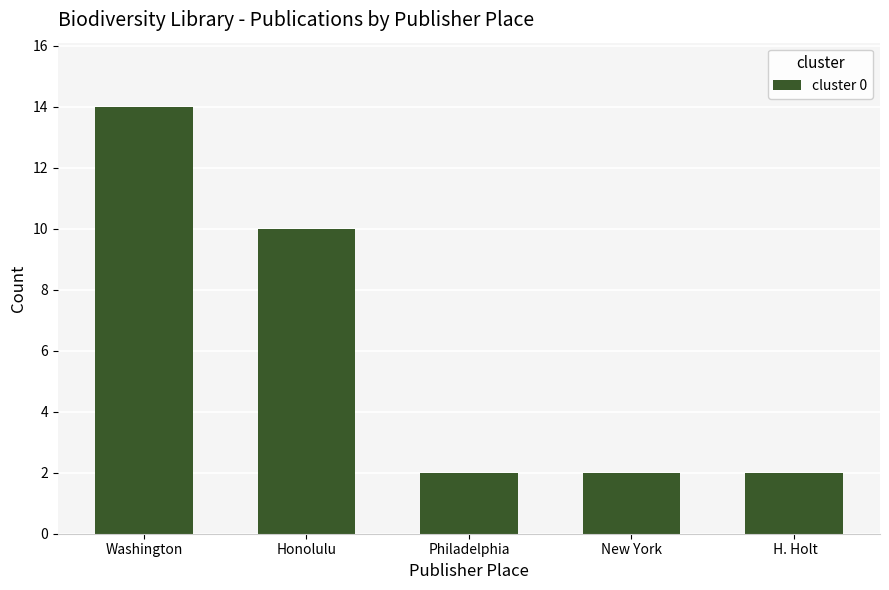

Which has a higher value, Honolulu or Philadelphia?

Honolulu